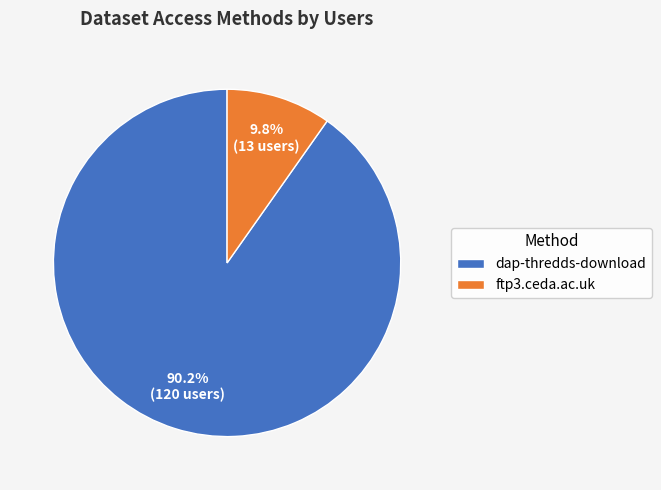

To the nearest percent, what is the average slice percentage?

50%